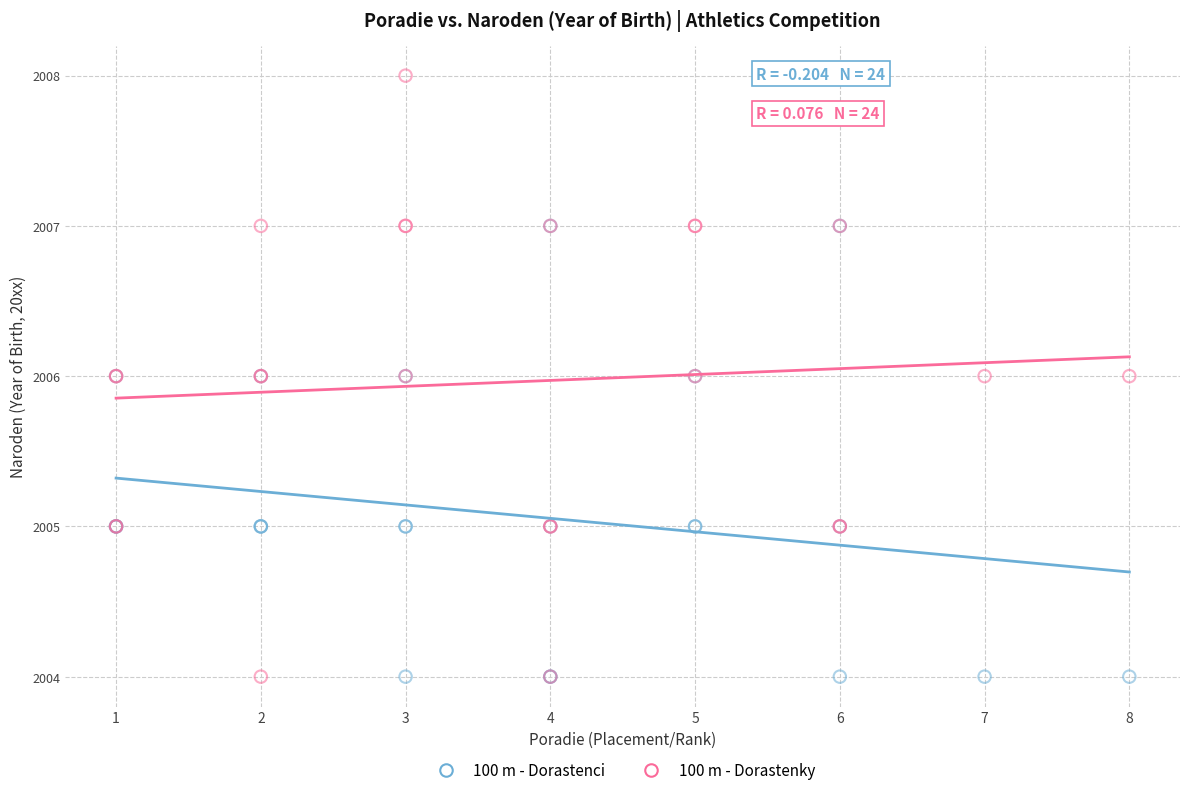

Which series has the largest Y range (max minus min)?

100 m - Dorastenky